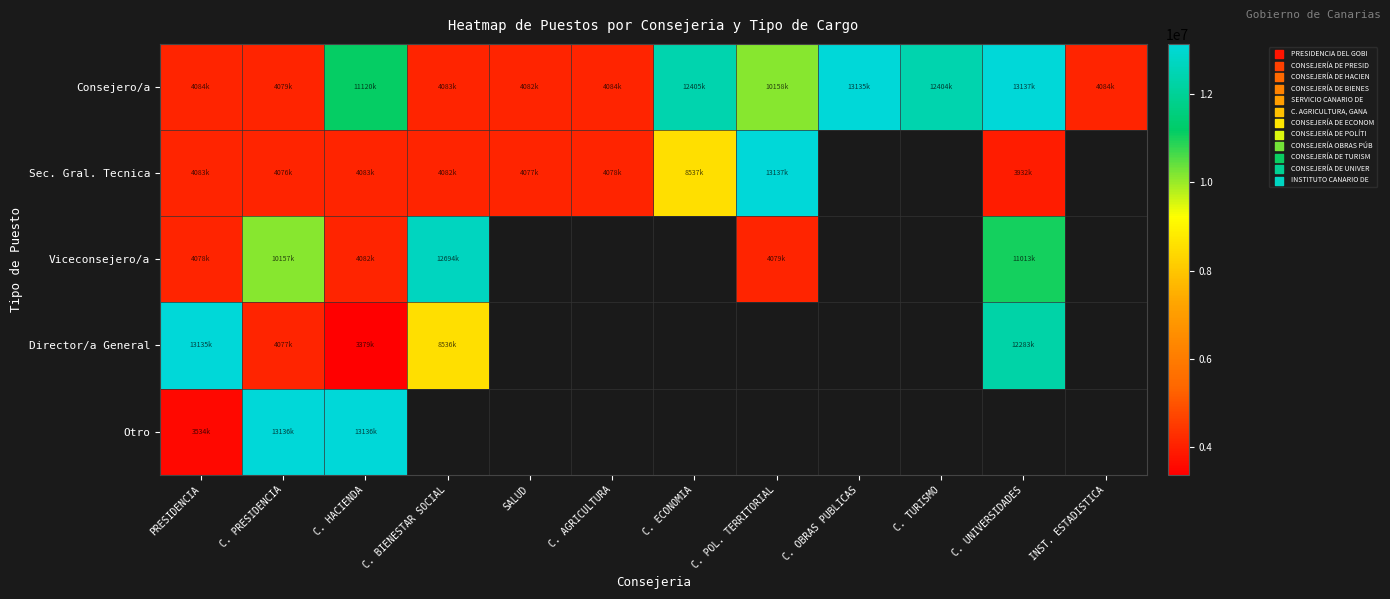

How many values in Director/a General are above zero?

5